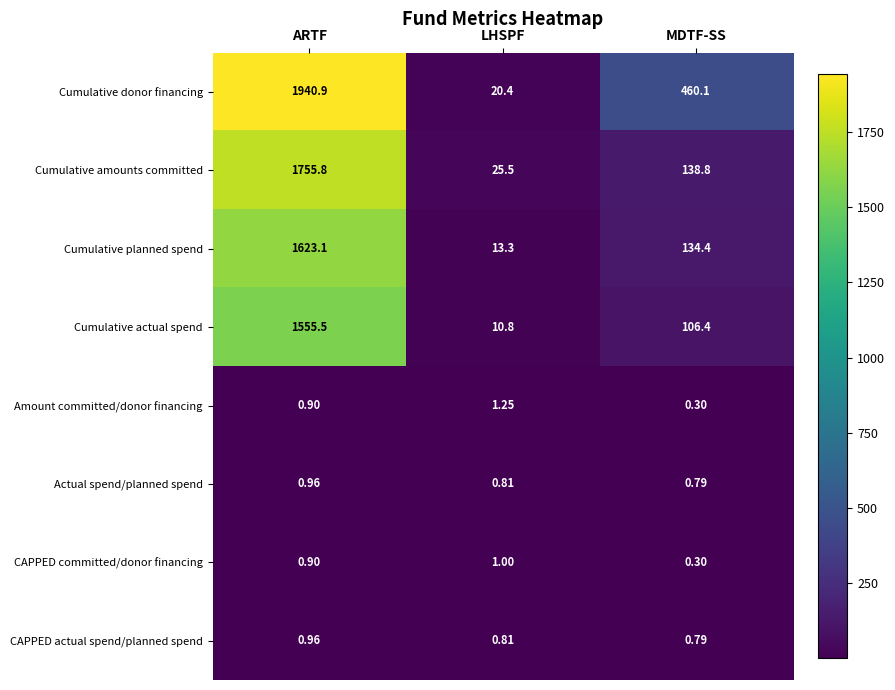

Between ARTF and LHSPF, which series saw the biggest shift?

Cumulative donor financing